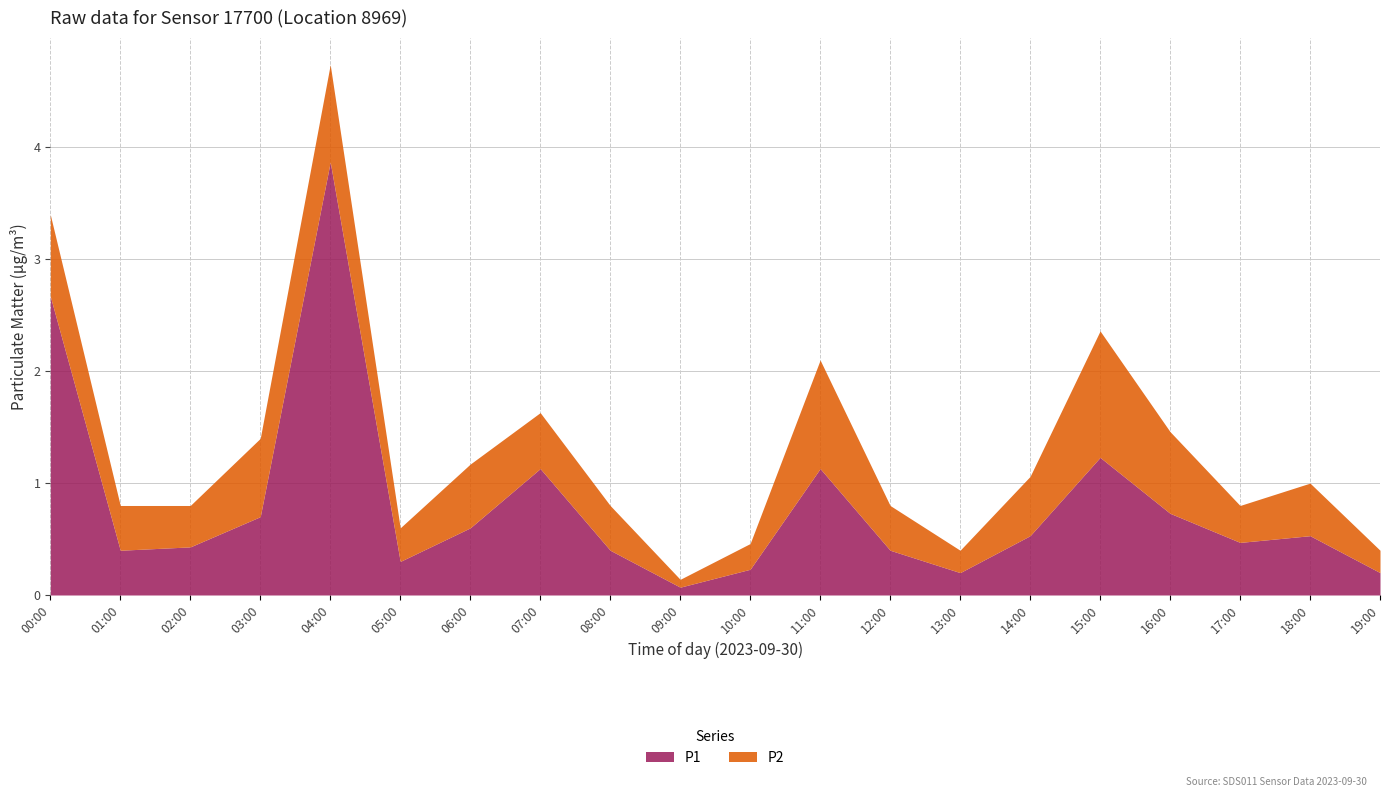

What are all the series names shown in the legend?

P1, P2